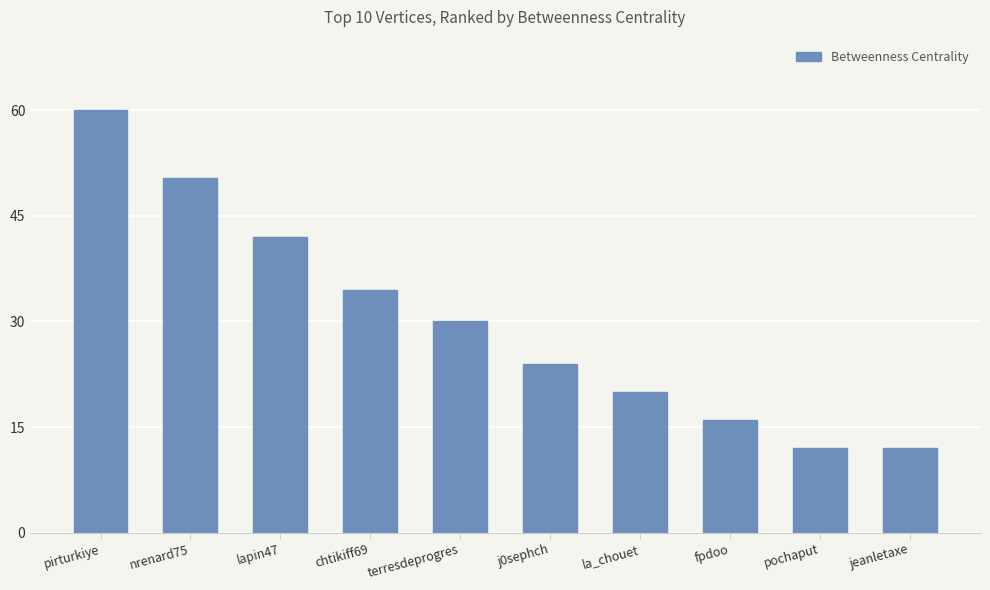

What is the value of the 4th bar from the left?

34.4